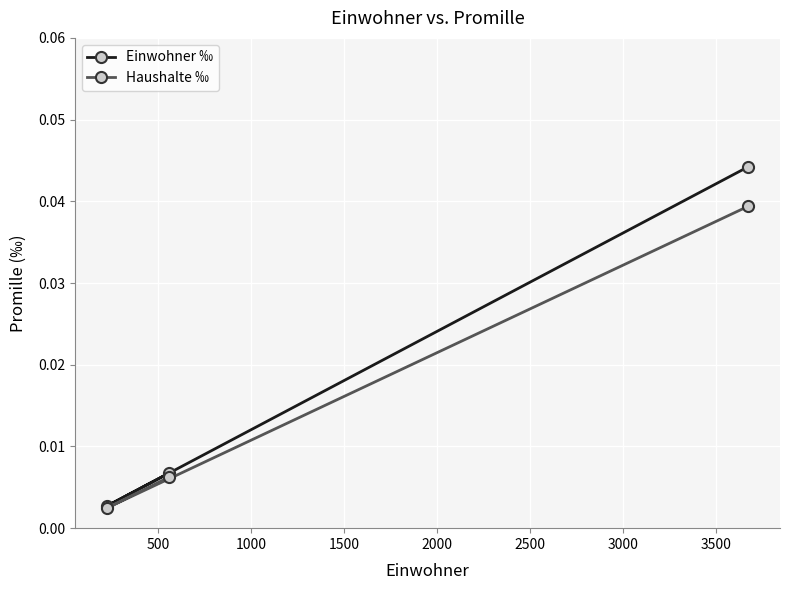

Rank the series by their maximum value, from highest to lowest.

Einwohner ‰, Haushalte ‰